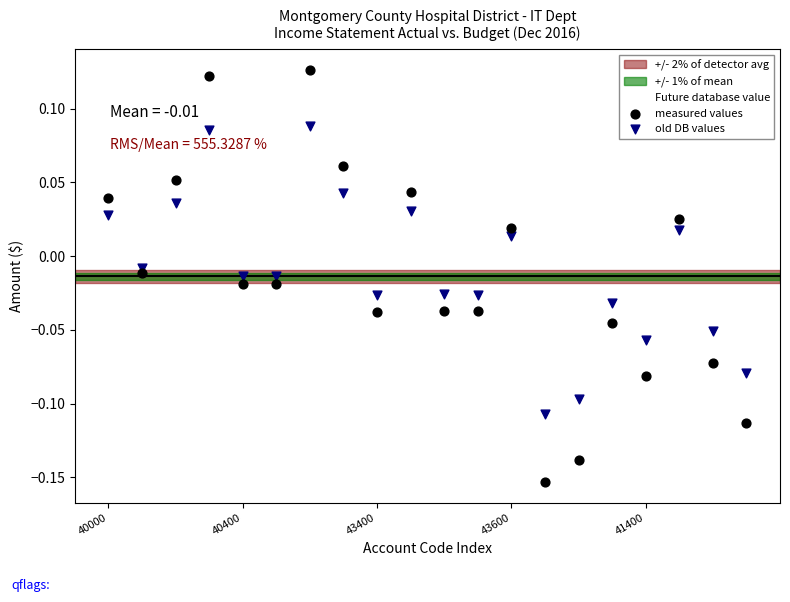

Which series has the widest spread of Y values?

measured values